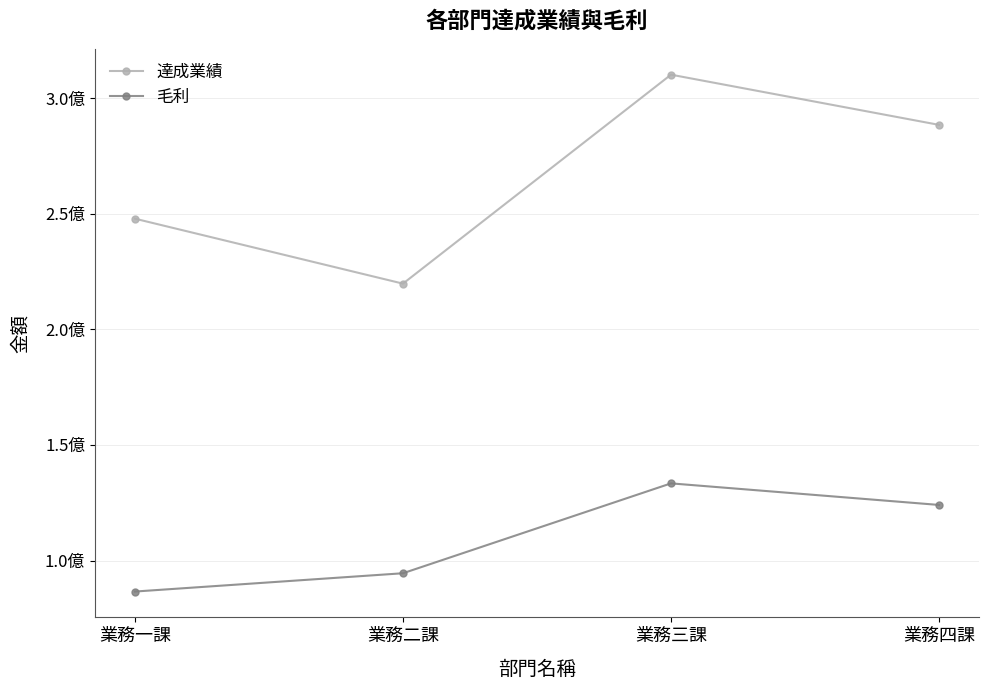

How many 毛利 values are between 94507620 and 133382180?

3